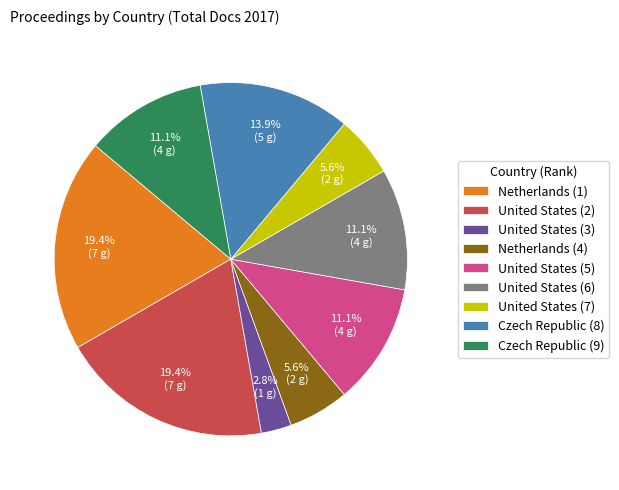

What percentage is the United States (5) slice, to the nearest percent?

11%